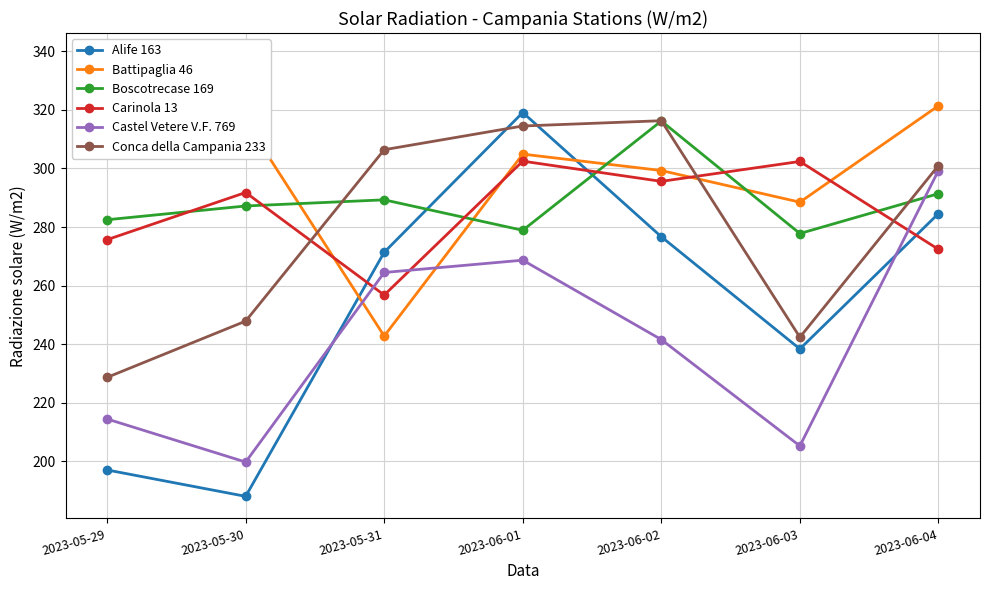

Between 2023-05-31 and 2023-06-04, which series saw the biggest shift?

Battipaglia 46